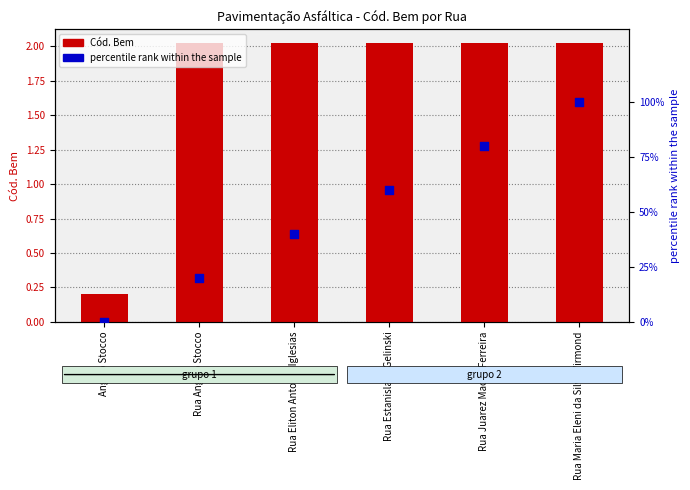

What is the total value across all series at Rua Eliton Antonio Iglesias?

42.0